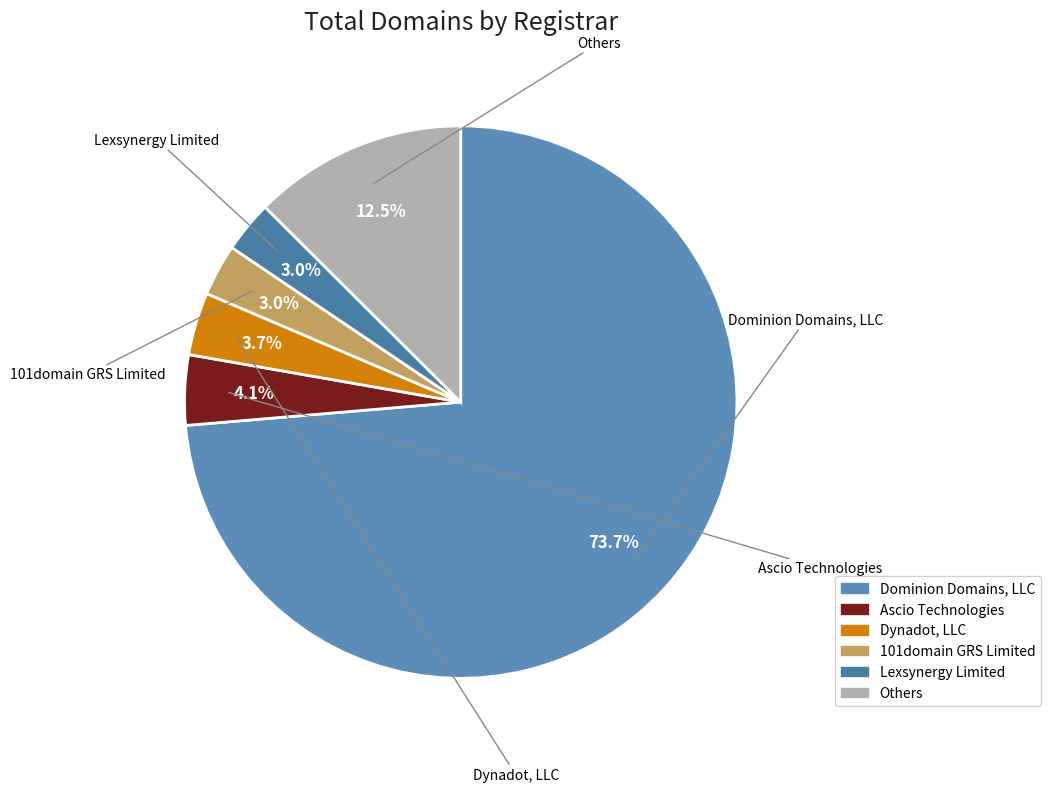

How many segments does this pie chart have?

6